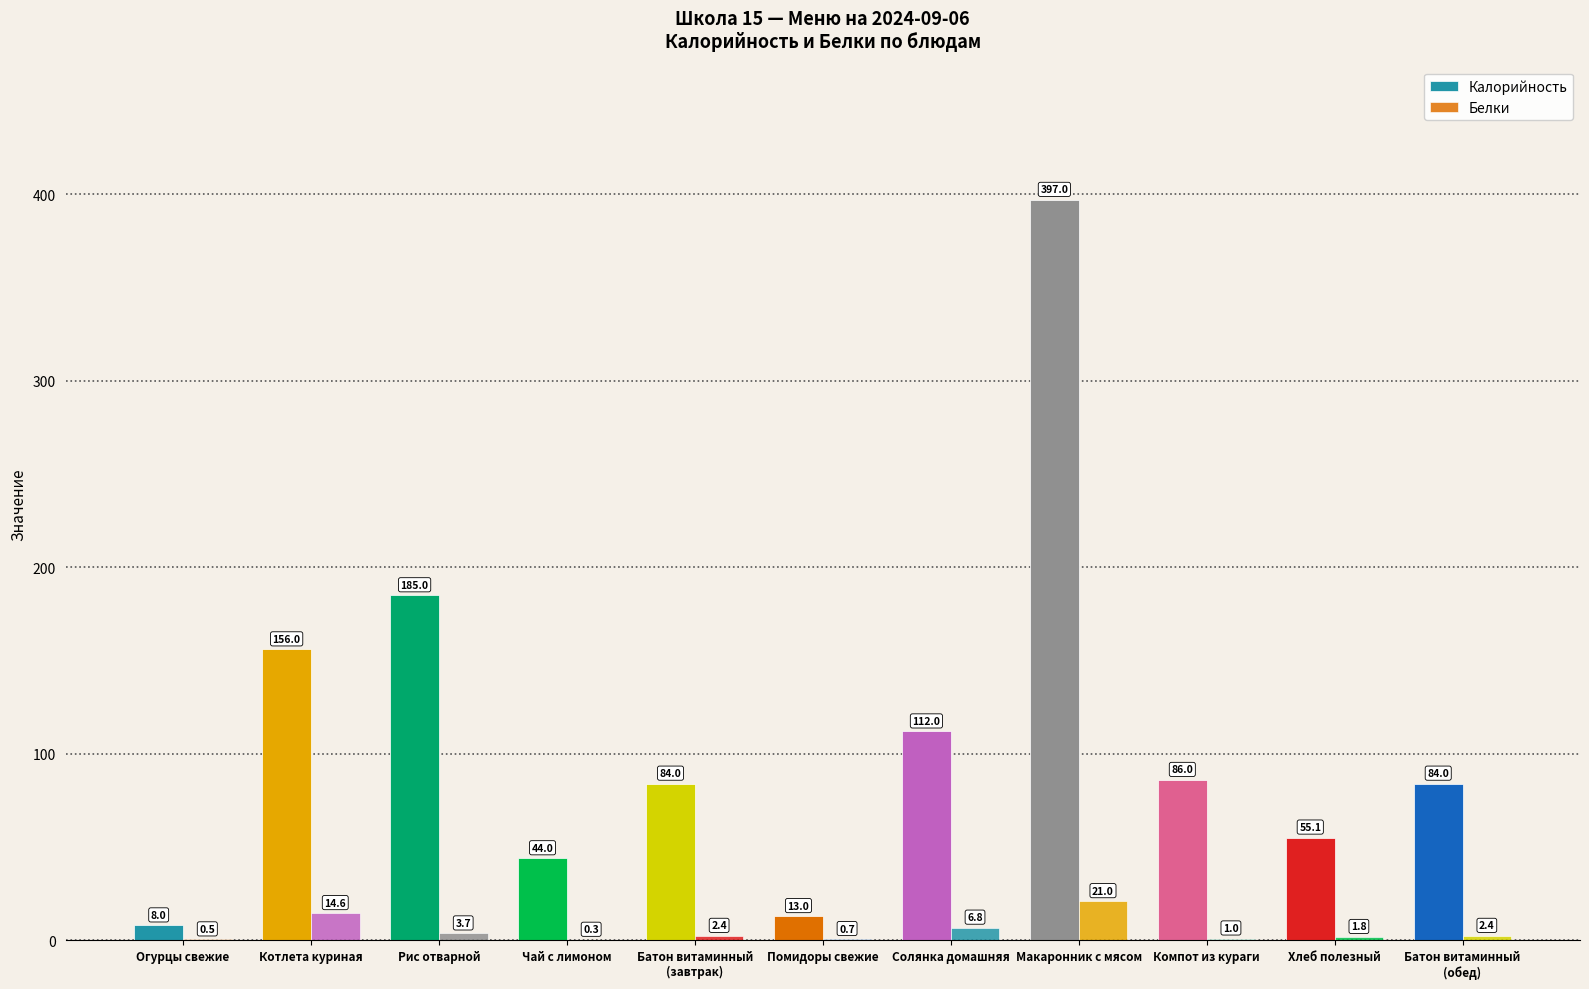

Is it true that Белки equals 21.0 at Макаронник с мясом?

True